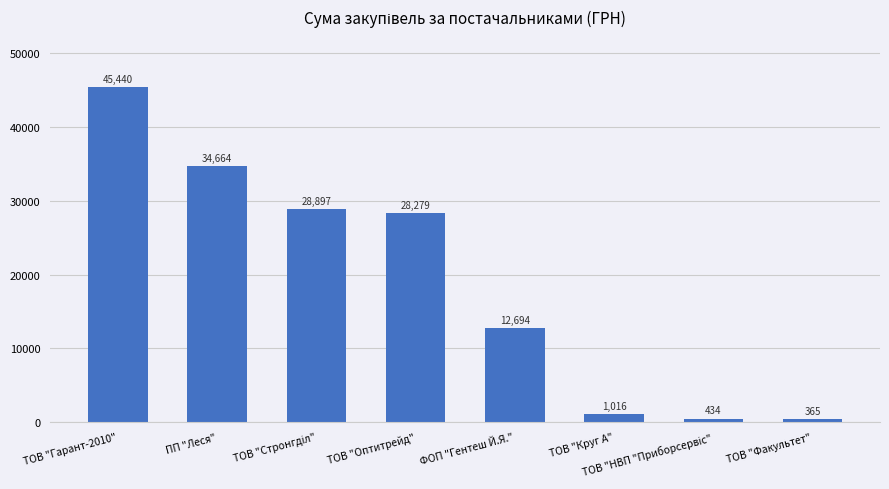

What is the difference between the maximum and minimum values?

45074.8